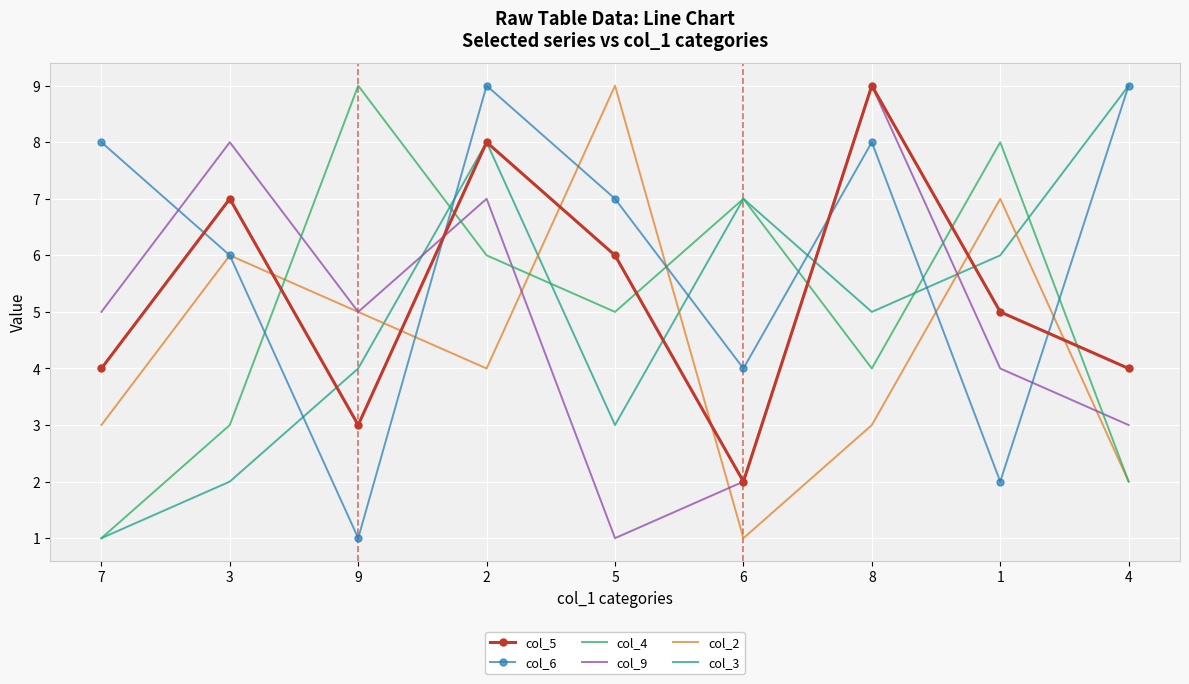

True or false: col_5 has a value of 8 at 1.

False